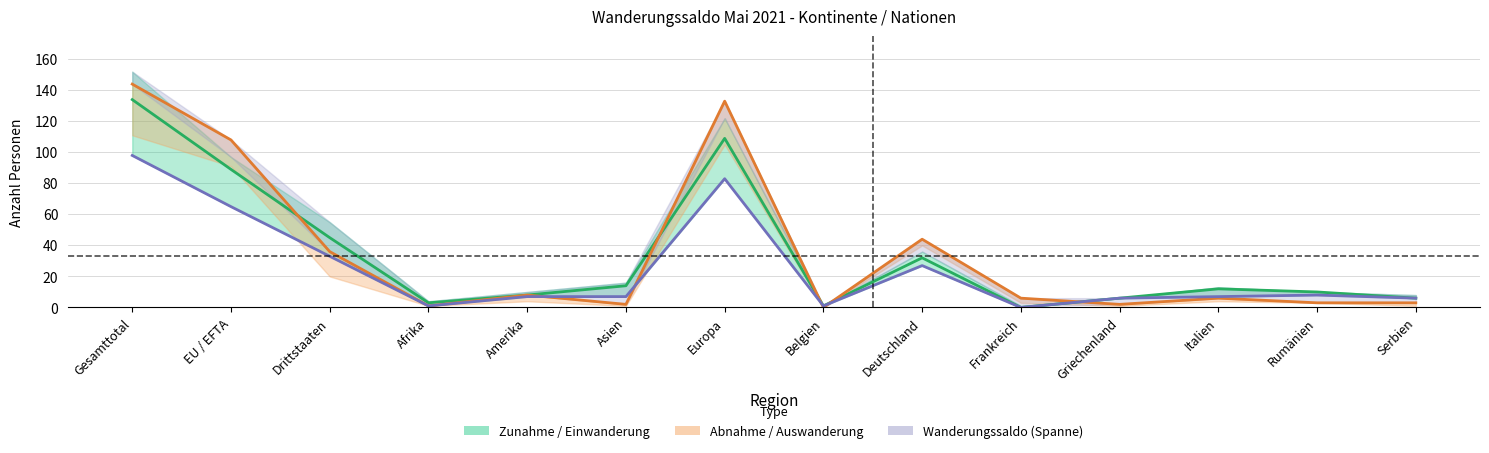

Reading right to left, list all the values displayed in this chart.

Total Einwanderung: 6	10	12	6	0	32	1	109	14	8	3	45	89	134
Total Auswanderung: 3	3	6	2	6	44	0	133	2	8	1	36	108	144
Effektive Einwanderung: 6	8	7	6	0	27	1	83	7	7	1	33	65	98